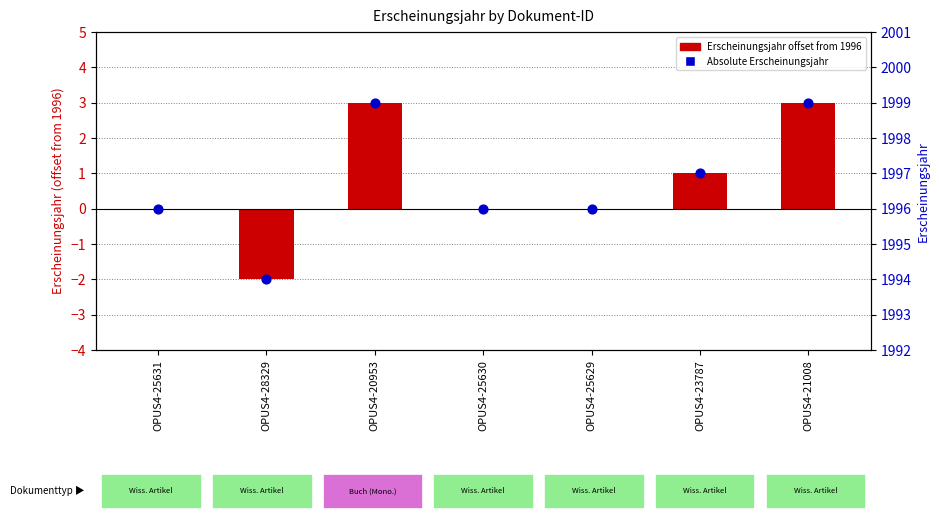

Which series has the largest Y range (max minus min)?

Erscheinungsjahr offset from 1996